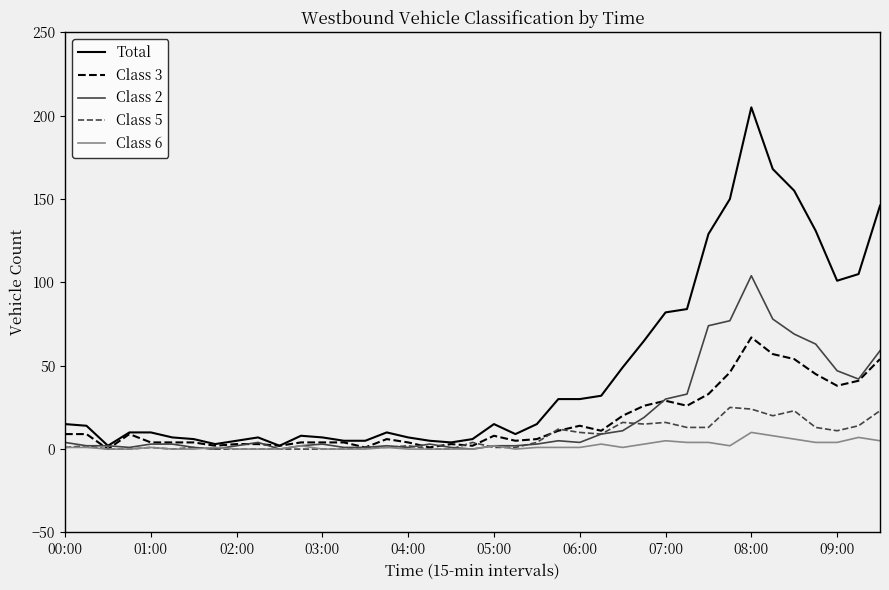

Which series has the largest total across all categories?

Total